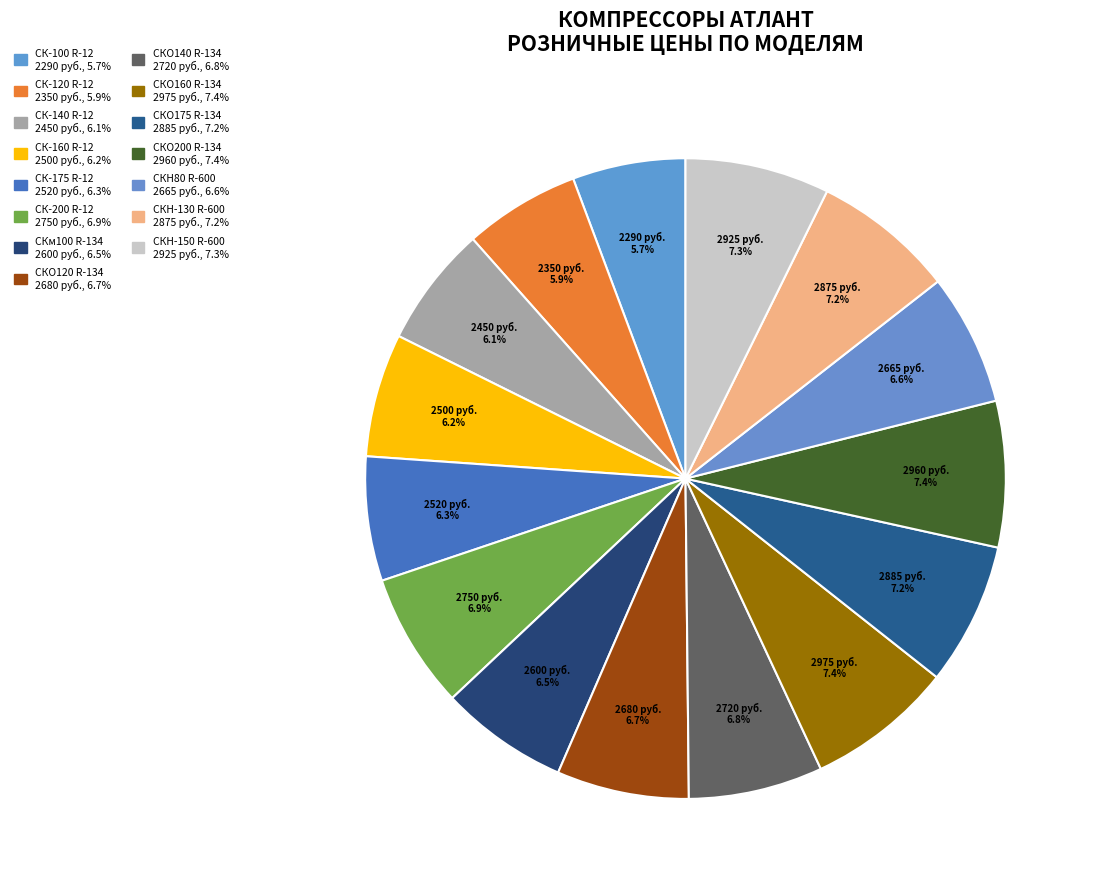

Count the number of slices in the pie.

15